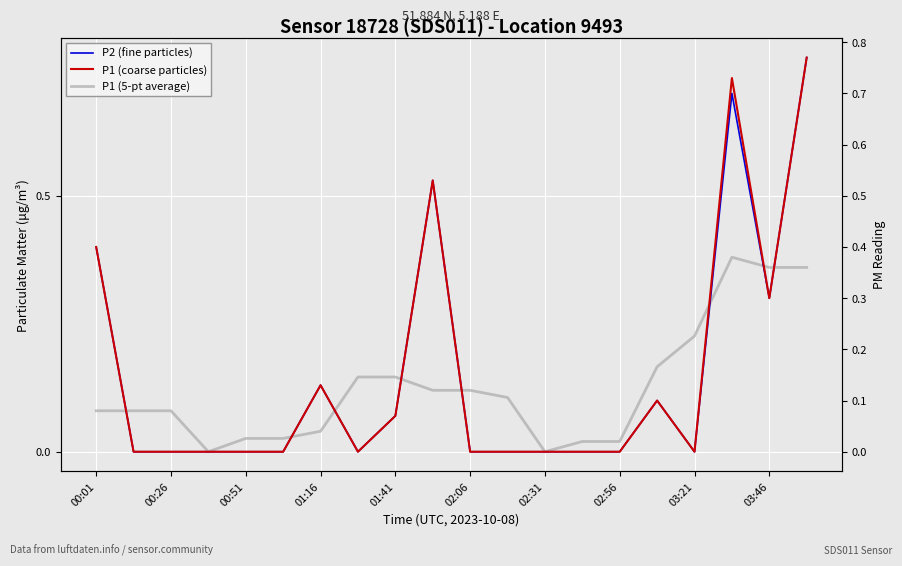

Is it true that P1 (coarse particles) equals 0.0 at 02:56?

True